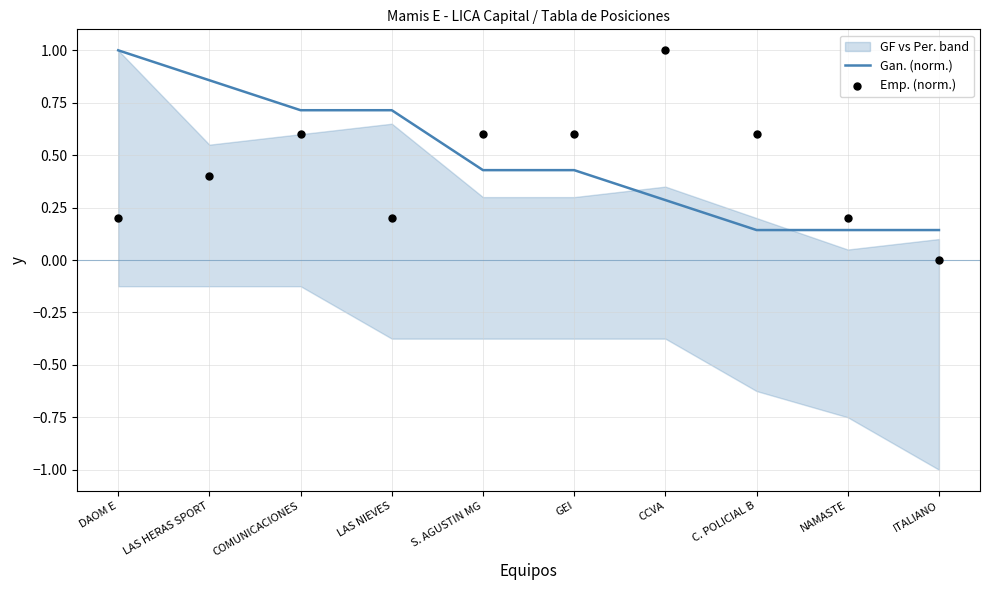

Is the value of Gan. (norm.) at CCVA greater than the value of Emp. (norm.) at C. POLICIAL B?

No